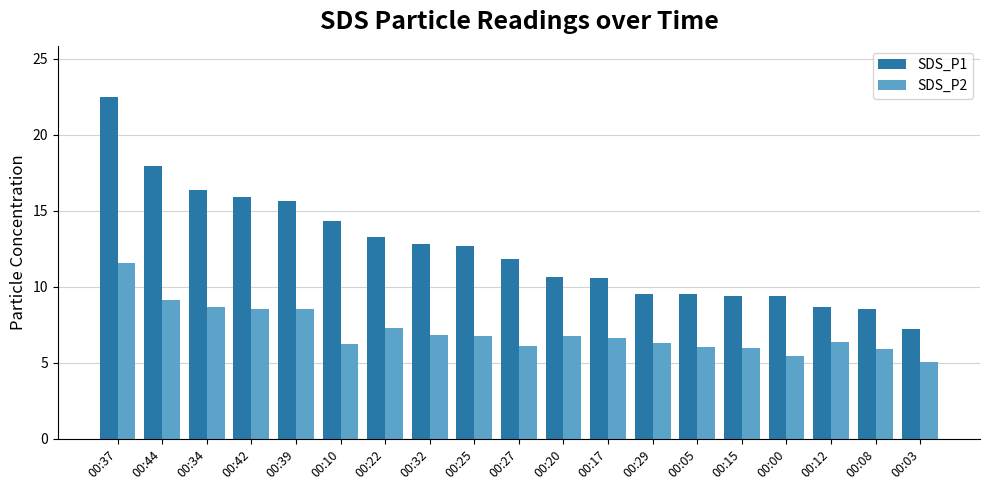

What position from the left is 00:10?

6